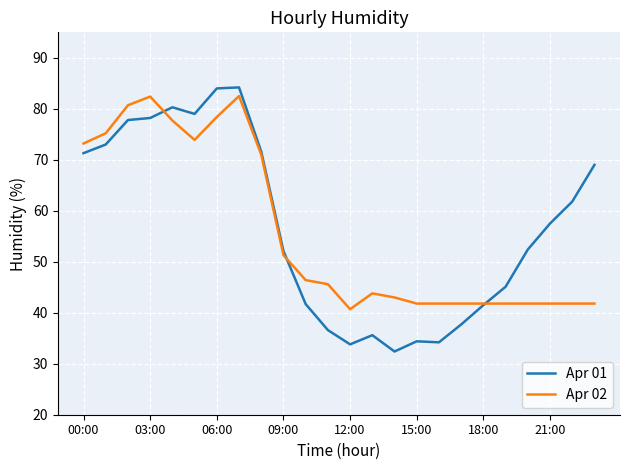

Which series has the widest spread of values?

Apr 01